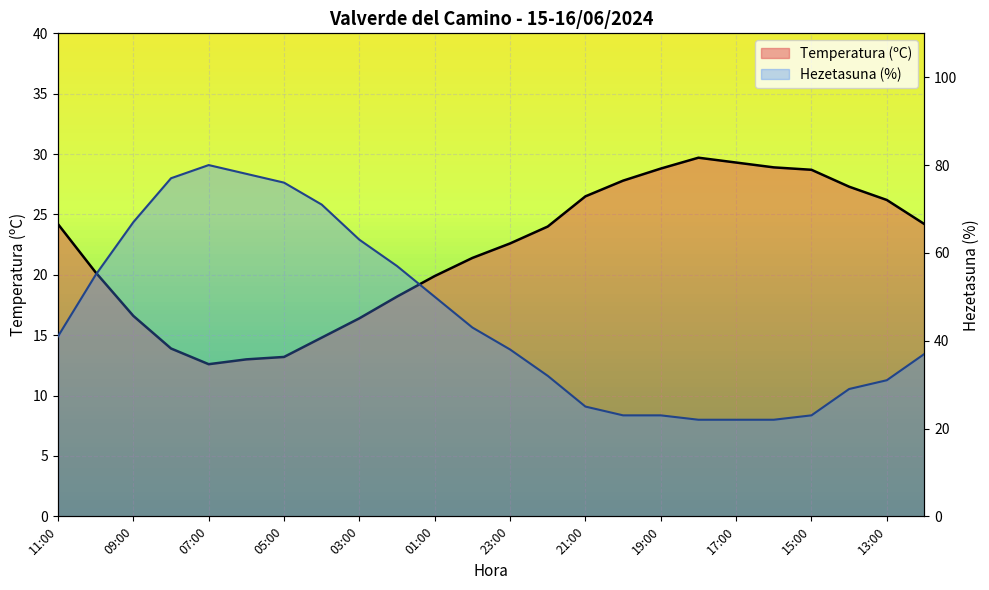

Where does the Hezetasuna (%) series first go above 41?

10:00